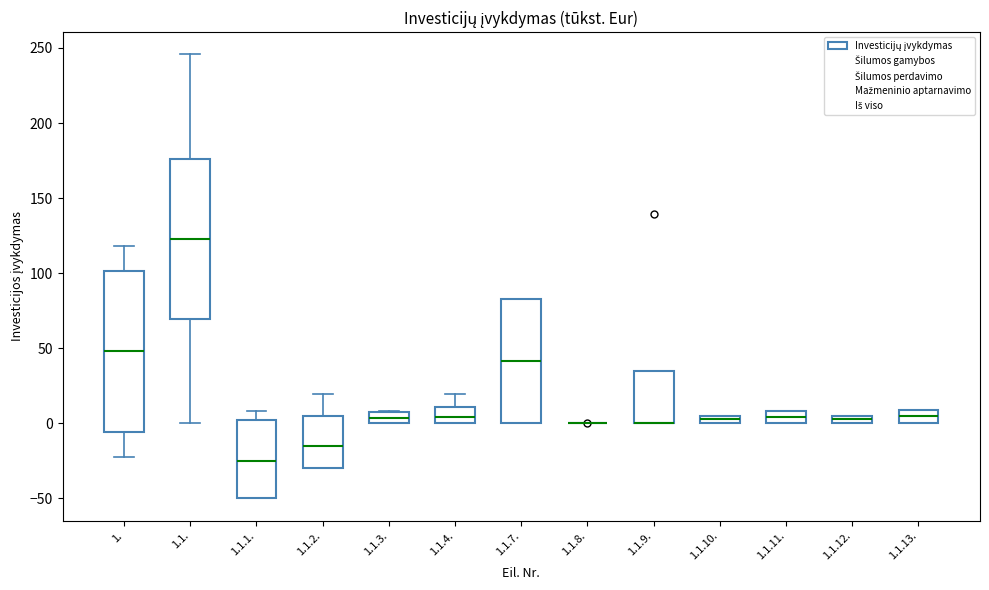

Where is the lower edge of the box for 1.1.7. on the y-axis? The values are not printed on the chart, so give them approximately, as read against the axis.

0